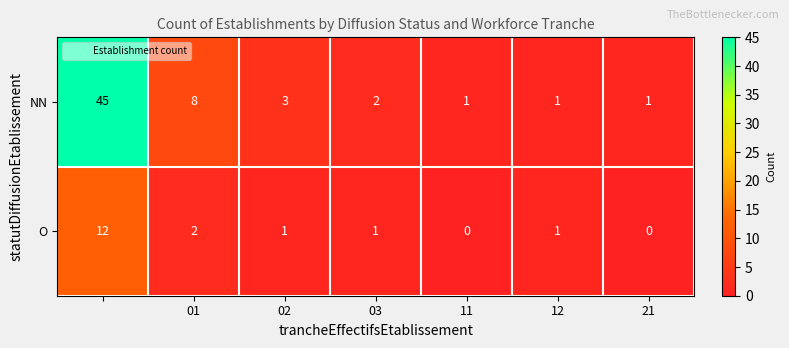

Reading left to right, extract all data points from this chart.

NN: 45	8	3	2	1	1	1
O: 12	2	1	1	0	1	0